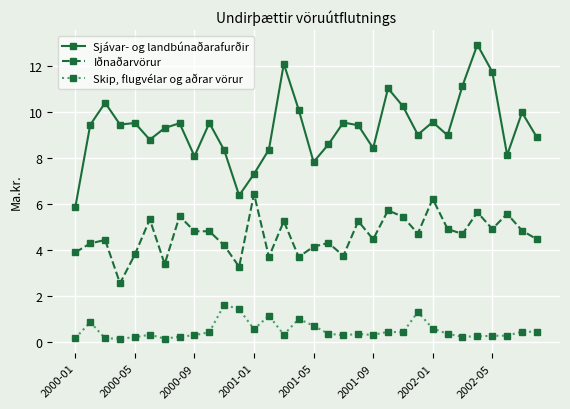

Which series has the largest total across all categories?

Sjávar- og landbúnaðarafurðir